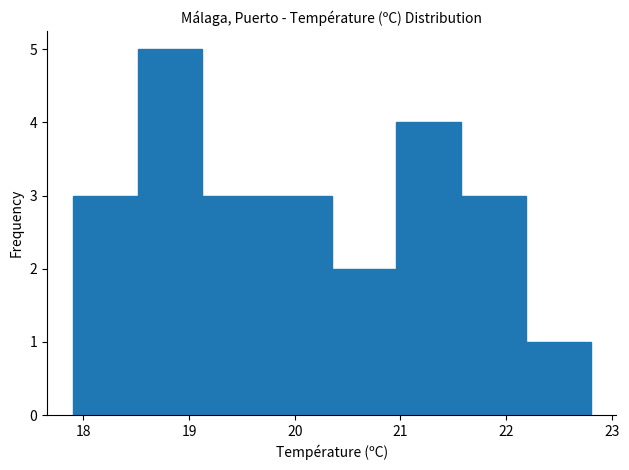

What is the height of the bar covering 17.9 to 18.5 on the x-axis? Neither the bar edges nor the heights are printed on the chart, so give them approximately, as read against the axes.

3